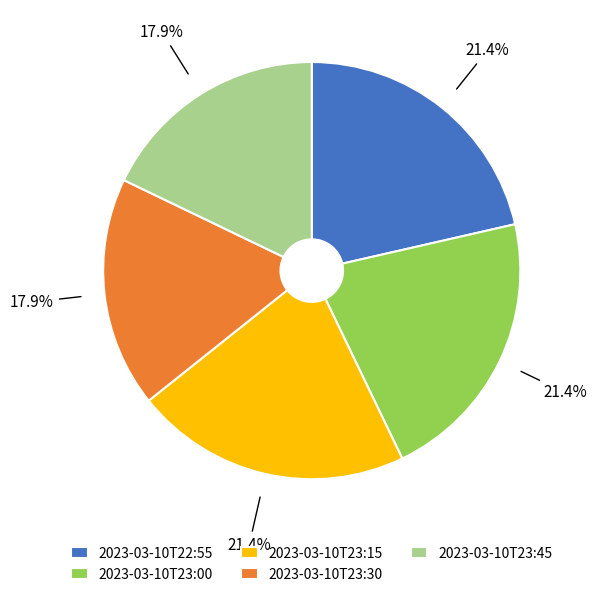

How many slices are in this pie chart?

5